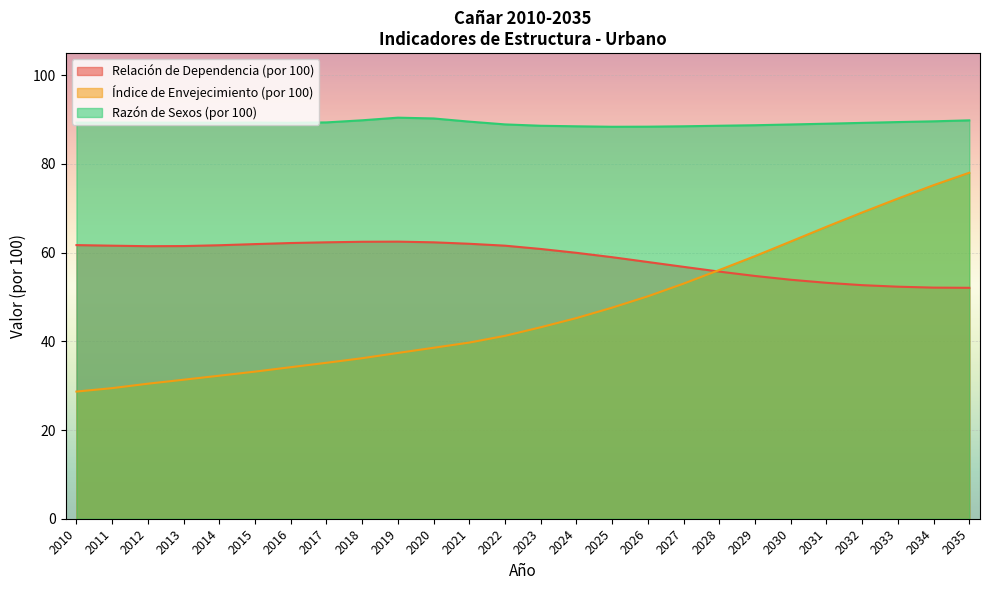

Where is the first local minimum for Relación de Dependencia (por 100)?

2012